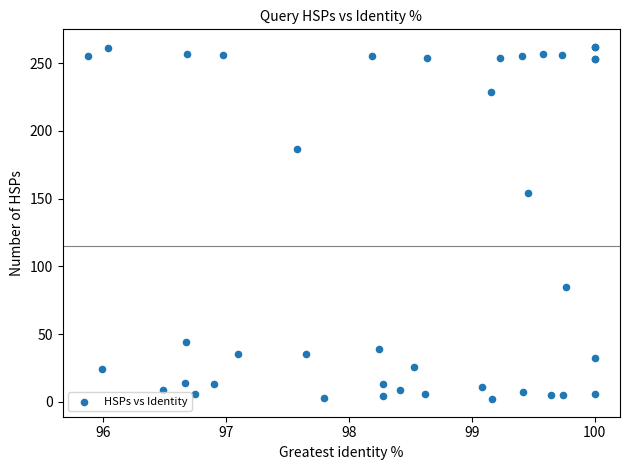

What Y value in the scatter plot is closest to 132?

154